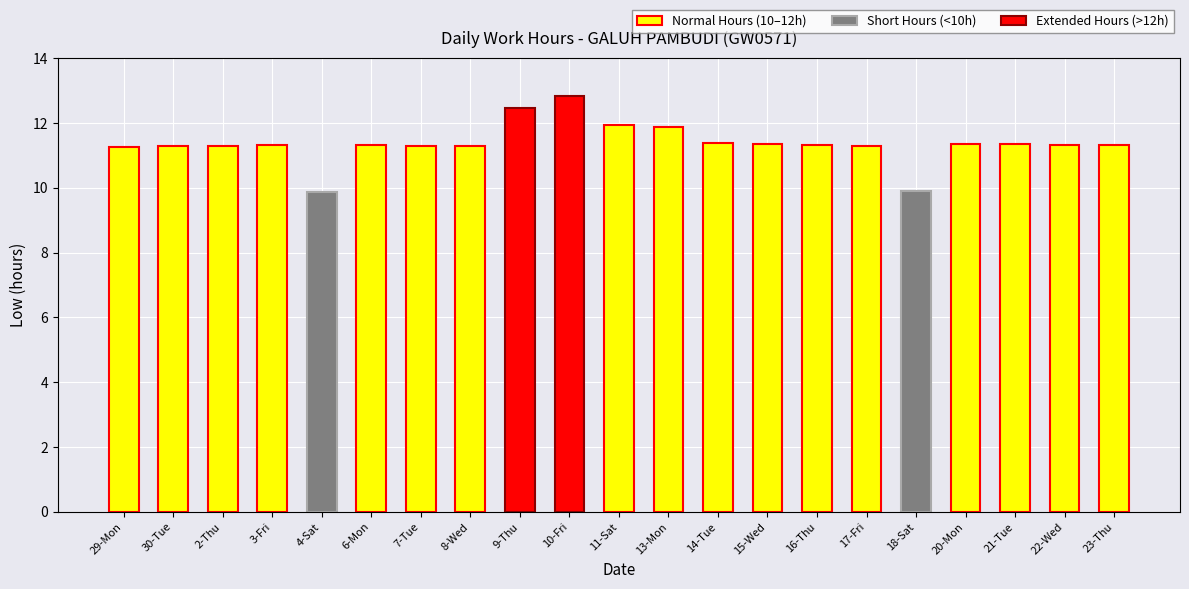

Does the chart contain any negative values?

No